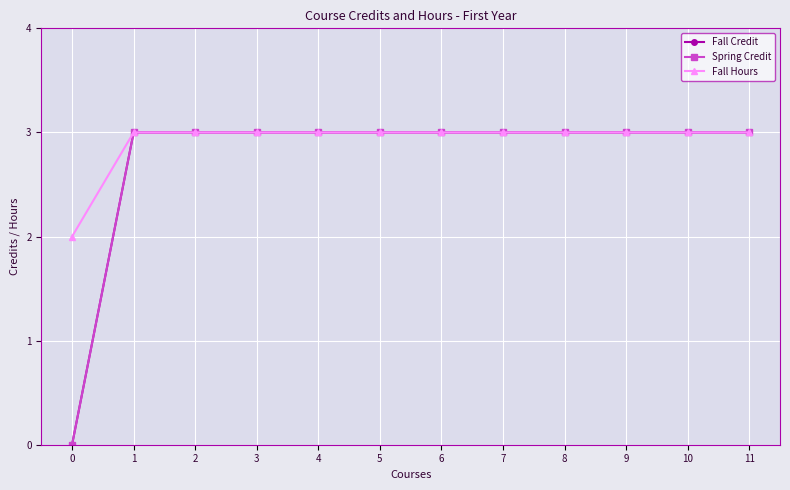

What is the value of the Fall Credit point at the 9th from the left?

3